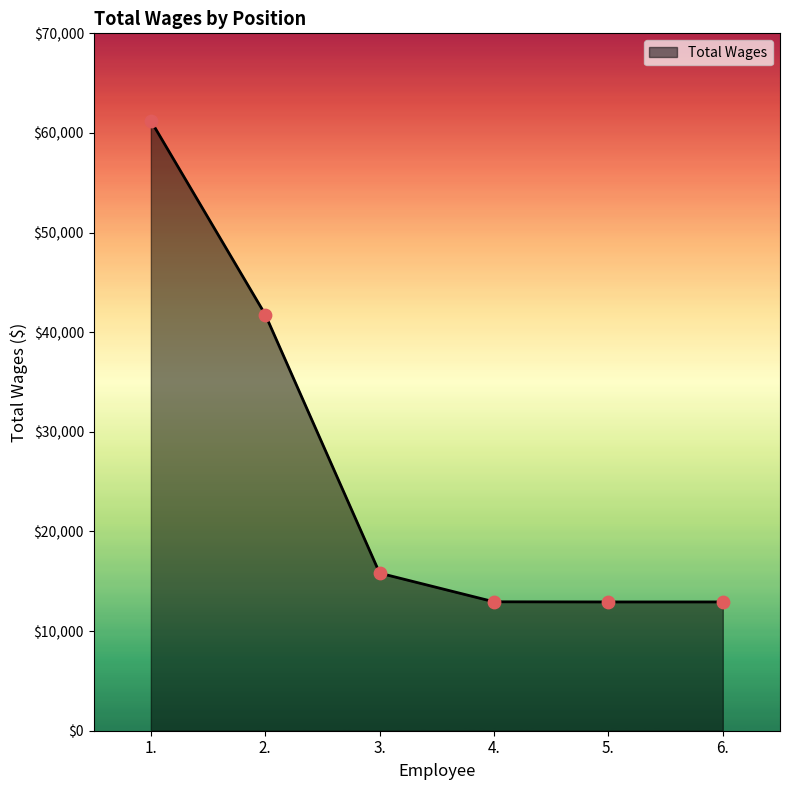

Between 1. and 4., which is larger?

1.